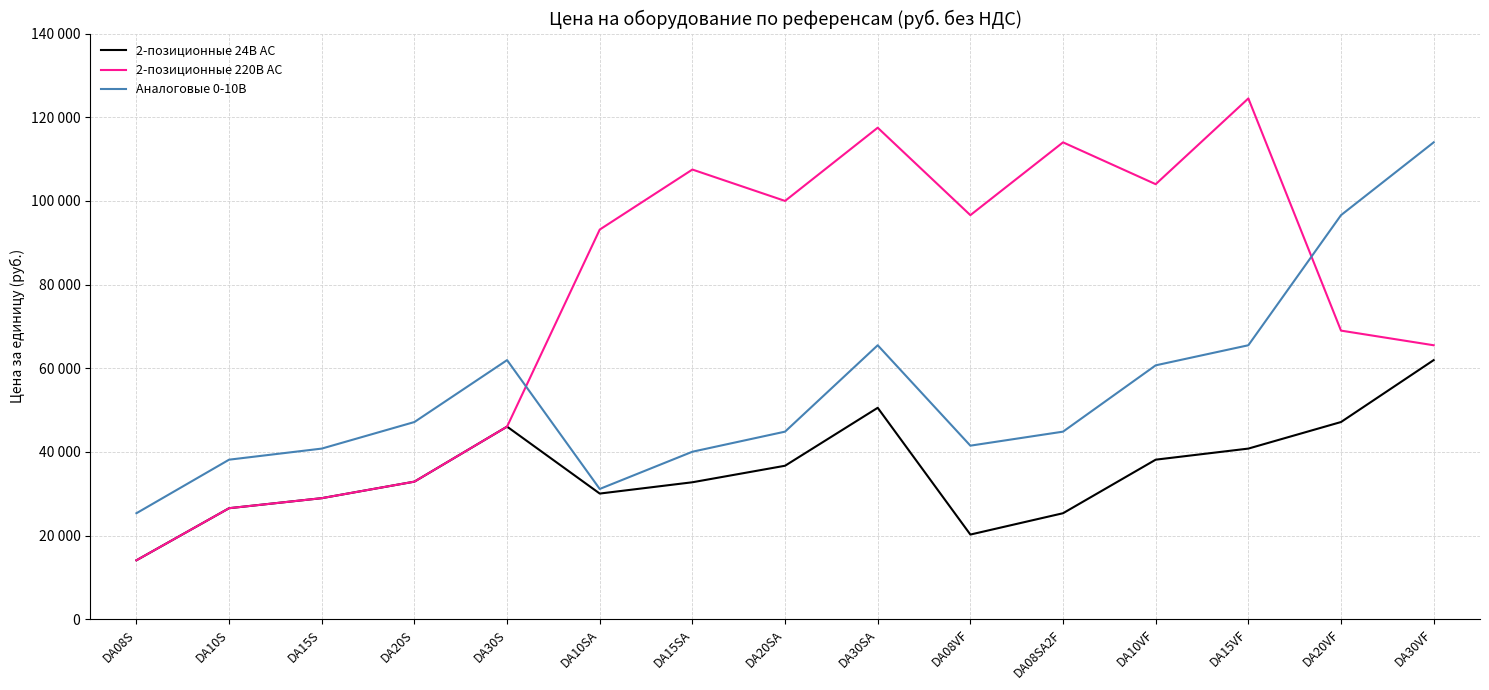

What is the total value across all series at DA15S?

98700